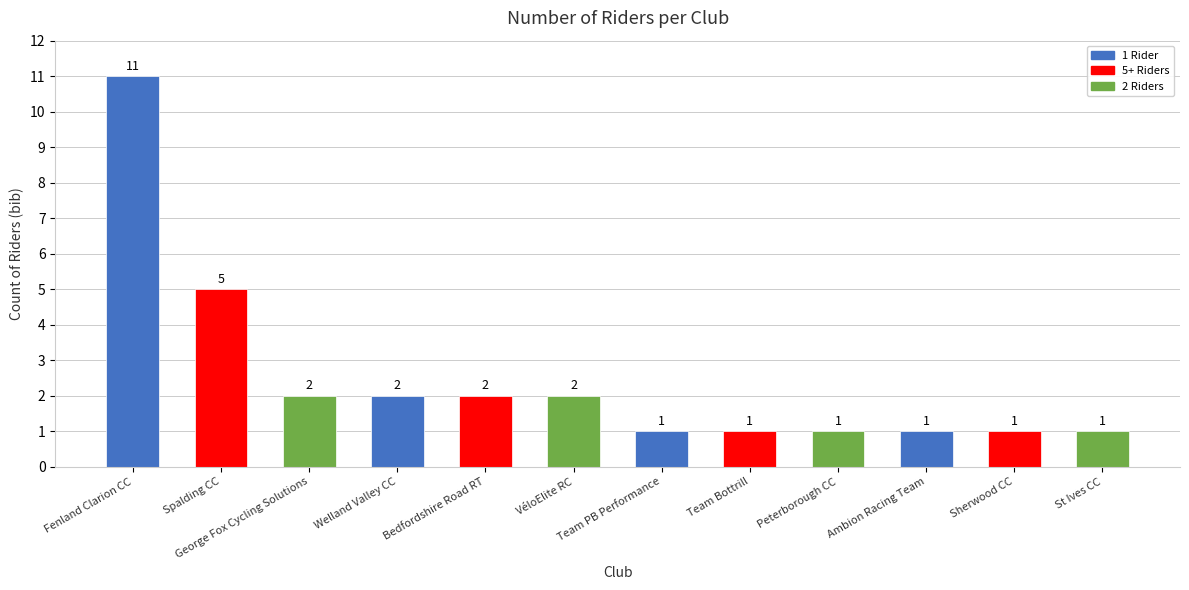

Is it true that the value at Team Bottrill is 1?

True